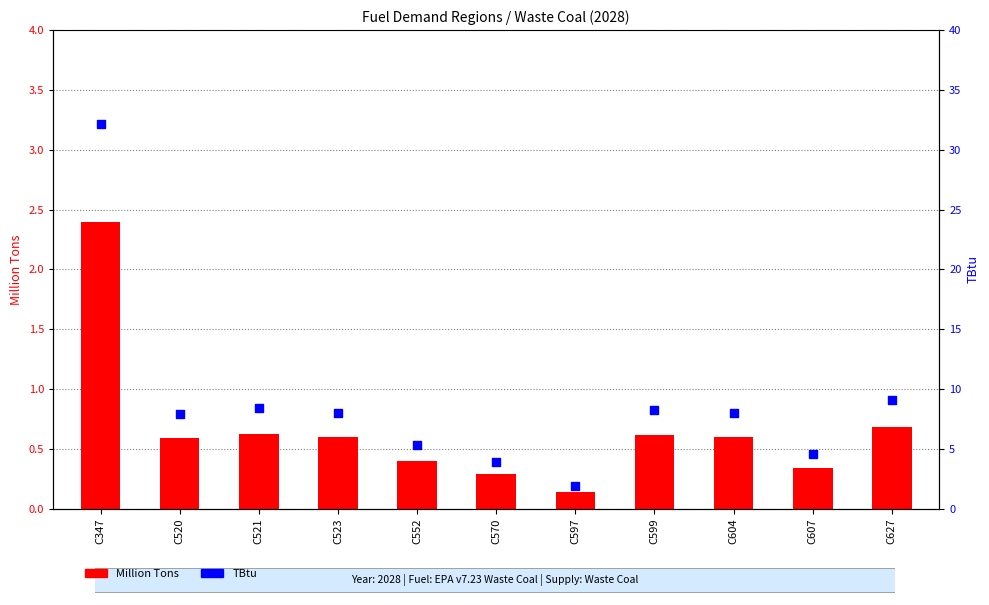

Which series has the largest total across all categories?

TBtu